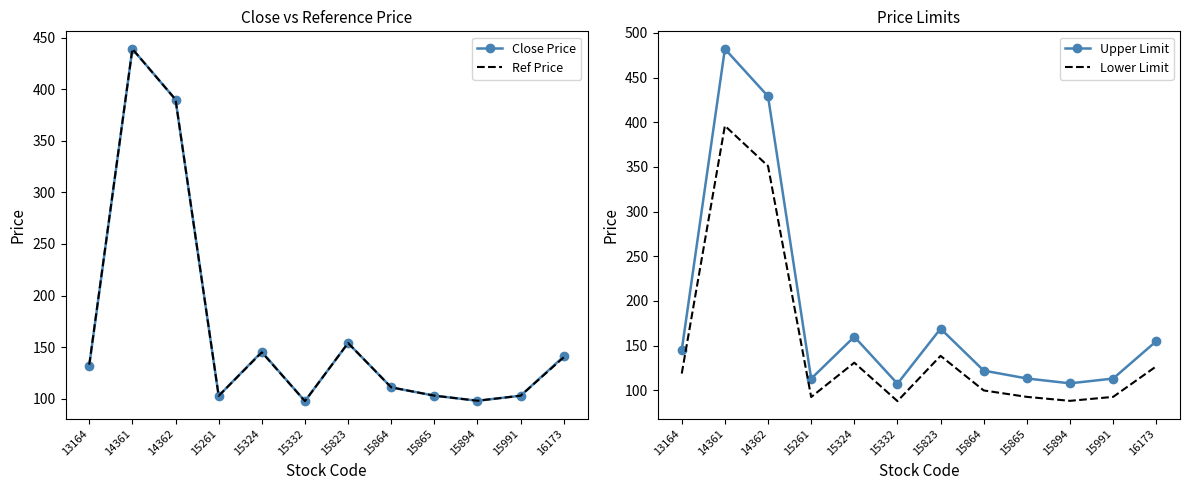

True or false: Ref Price has more than 2 points higher than both neighbors.

True